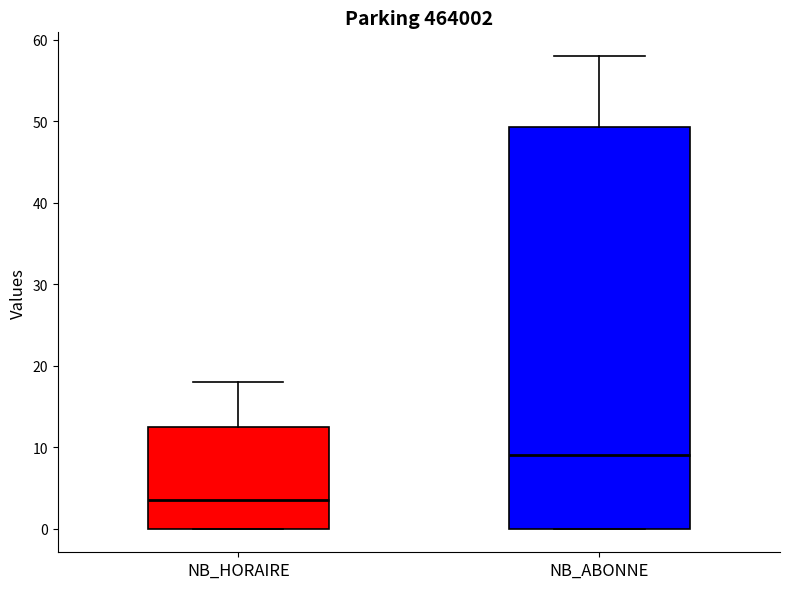

Where is the upper edge of the box for NB_HORAIRE on the y-axis? The values are not printed on the chart, so give them approximately, as read against the axis.

13